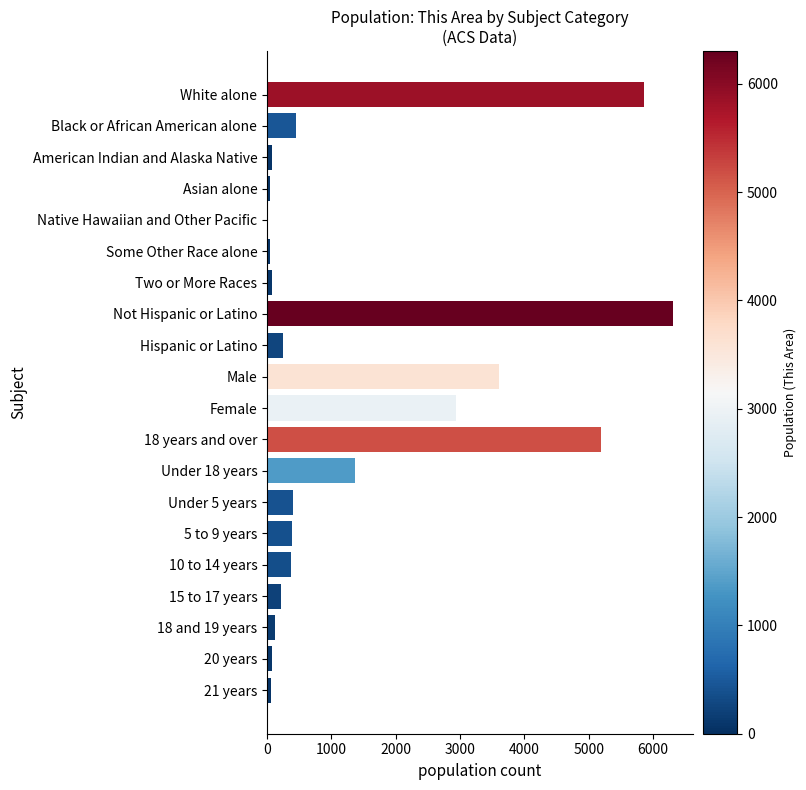

What is the sum of all values?

27860